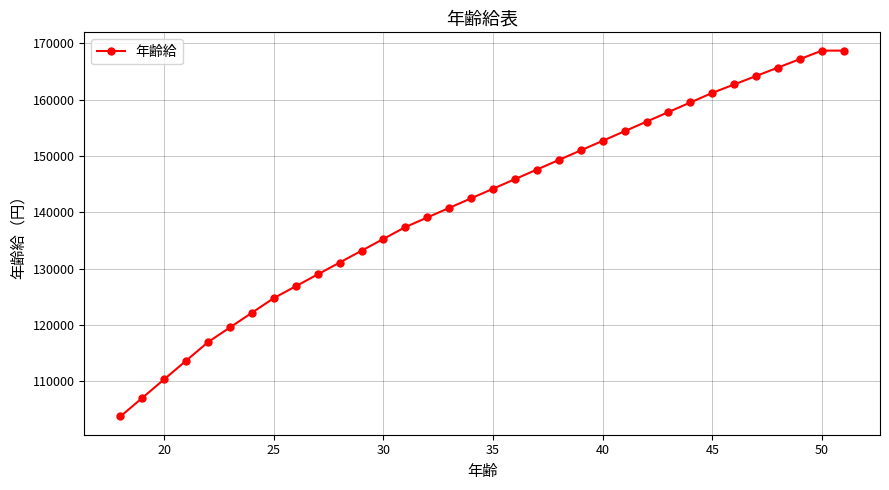

What is the value of the 2nd point from the left?

107100